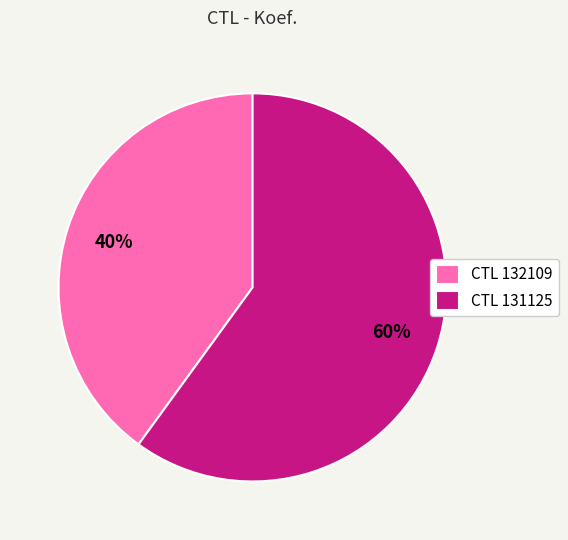

Does any single category account for the majority?

Yes